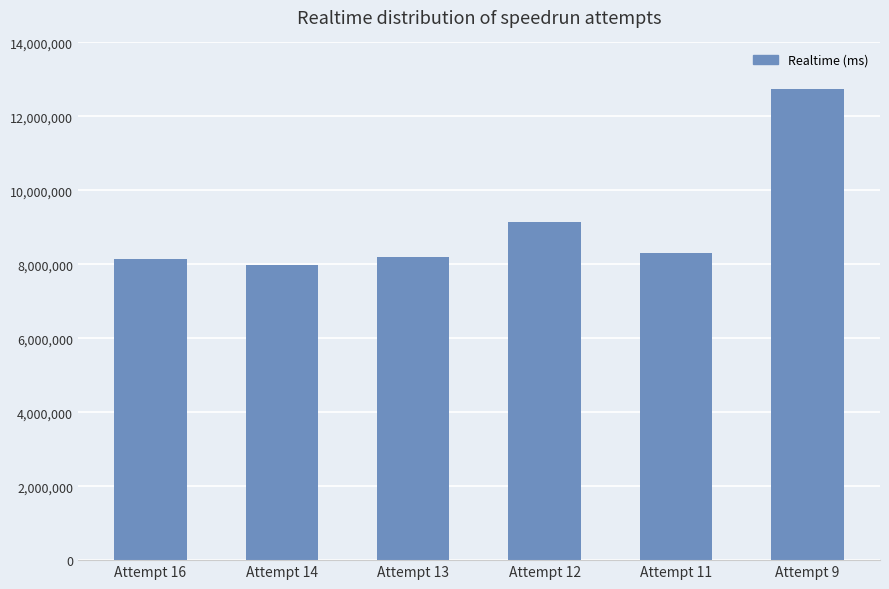

Reading left to right, transcribe all the data shown in this chart.

Attempt 16=8137717	Attempt 14=7977601	Attempt 13=8205324	Attempt 12=9141282	Attempt 11=8306215	Attempt 9=12732848